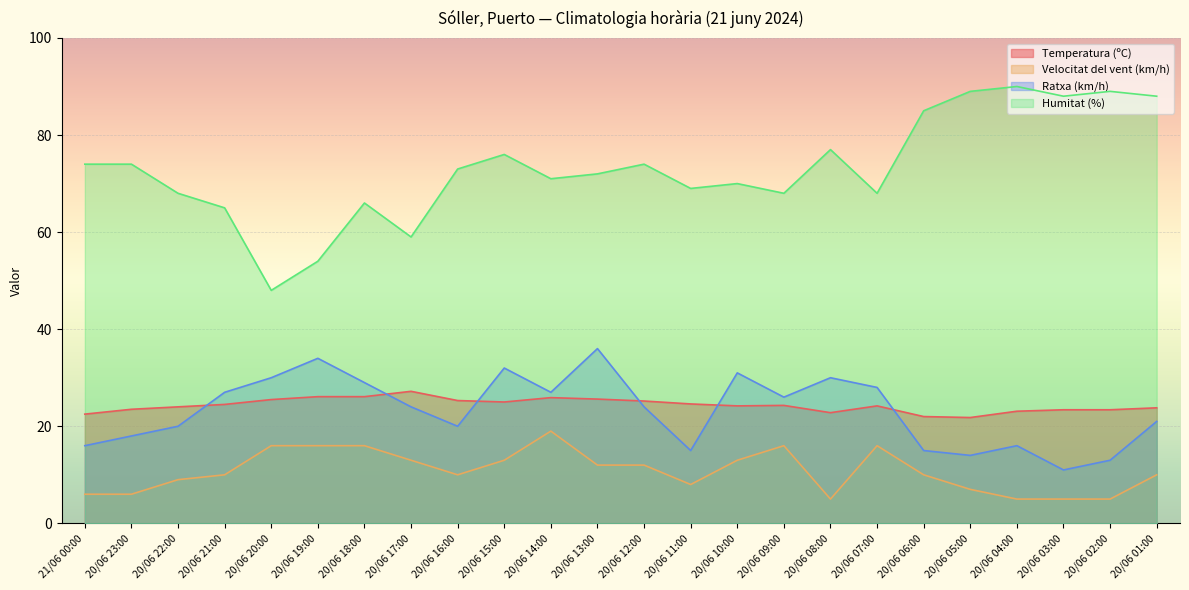

What is the sum of the Humitat (%) values at 20/06 11:00 and 20/06 03:00?

157.0